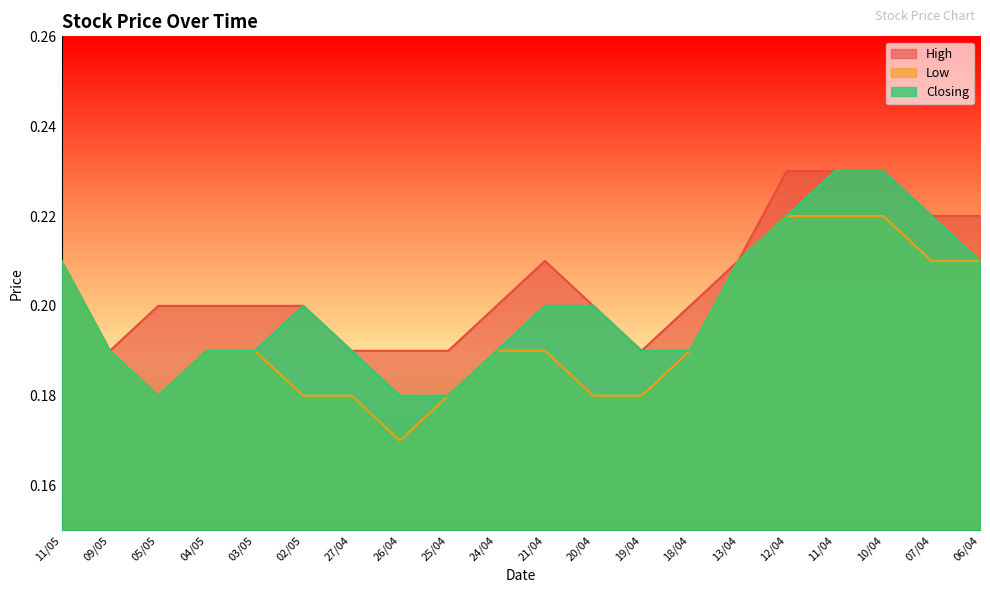

Which has a higher value, 05/05 or 18/04?

05/05